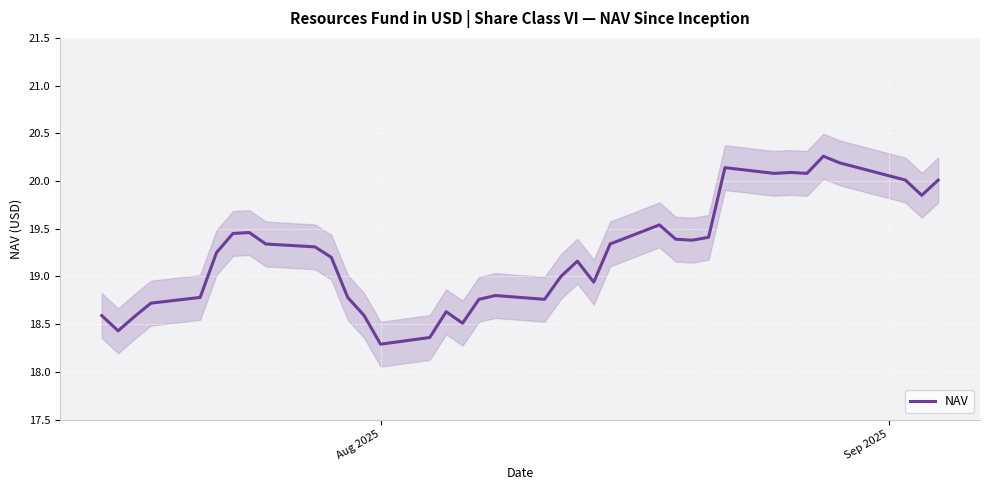

How many lines are shown in the chart?

1